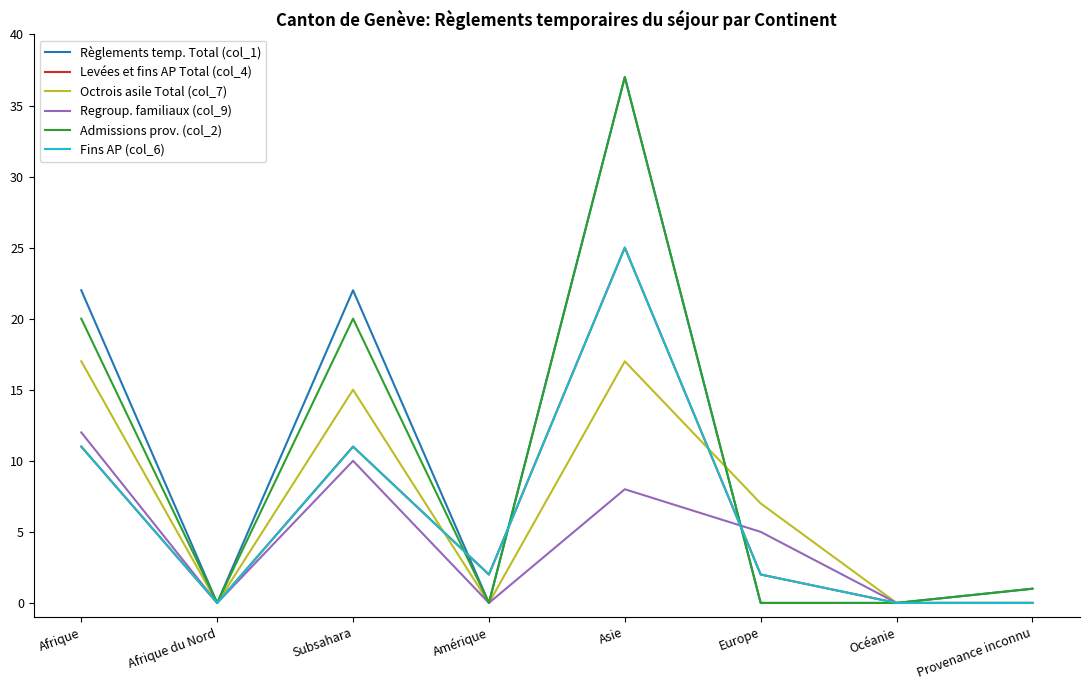

Is this an area chart (filled region under the line)?

No